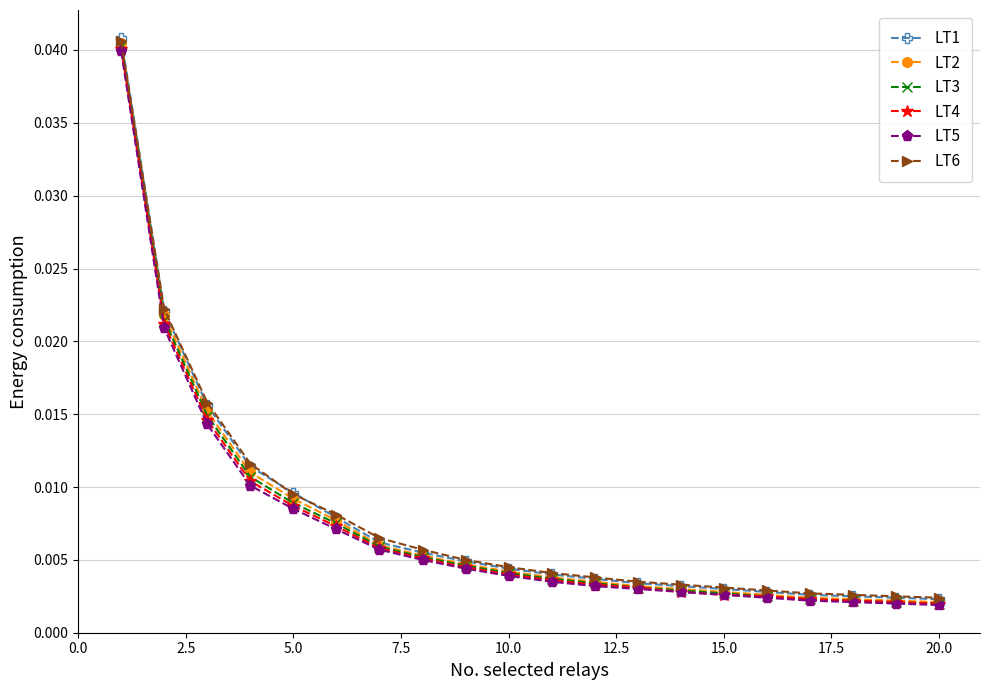

Count the number of data series in this chart.

6